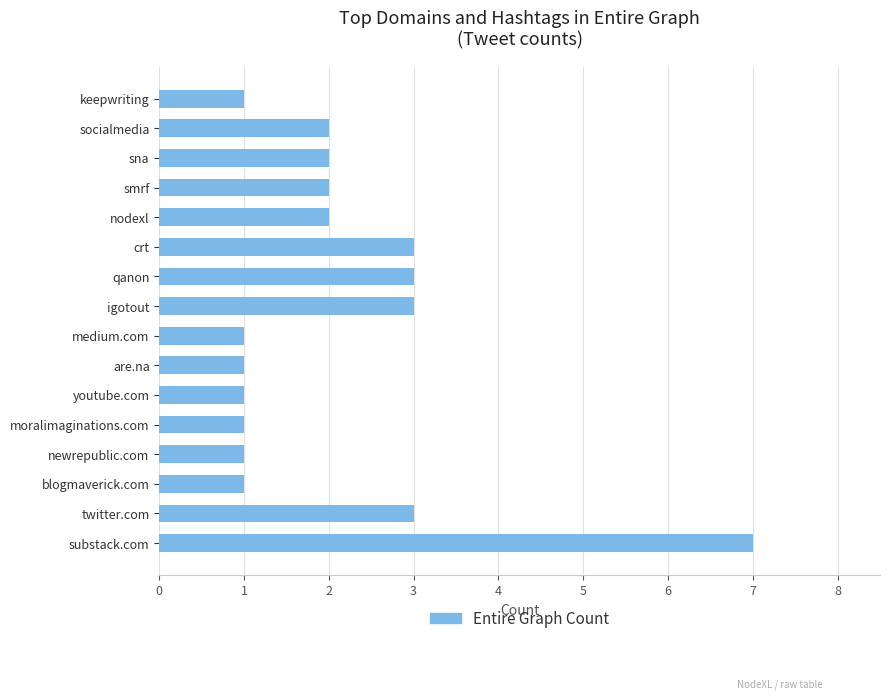

Are the bars horizontal?

Yes